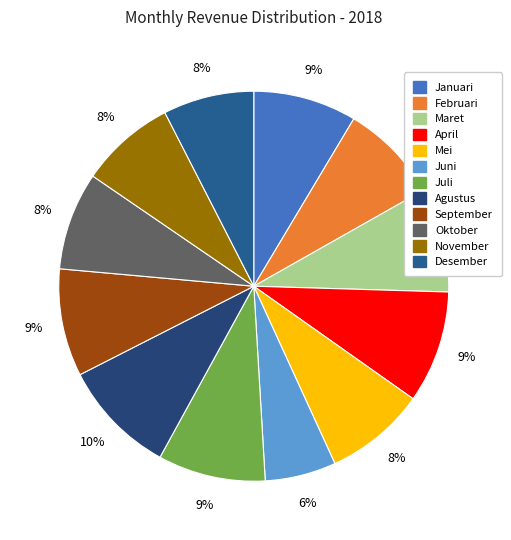

Rank the categories by value from lowest to highest.

Juni, Desember, November, Oktober, Februari, Mei, Januari, Maret, Juli, September, April, Agustus